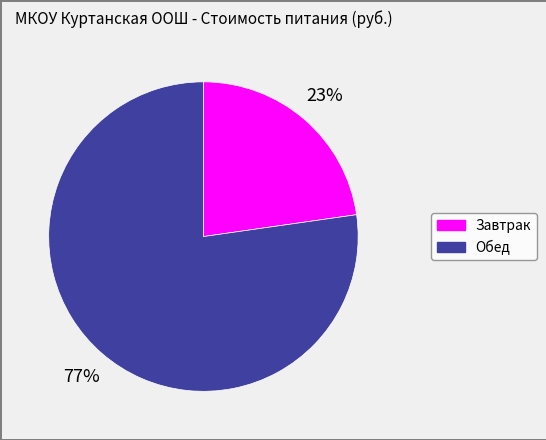

To the nearest percent, what is the combined percentage of Обед and Завтрак?

100%